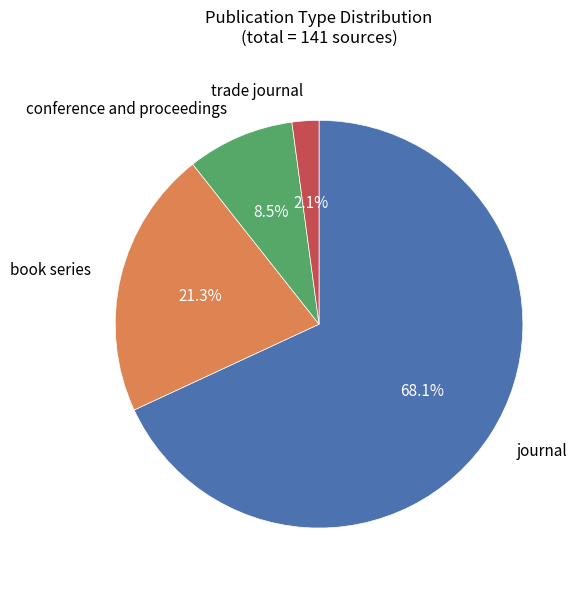

Is the sum of book series and conference and proceedings greater than half?

No